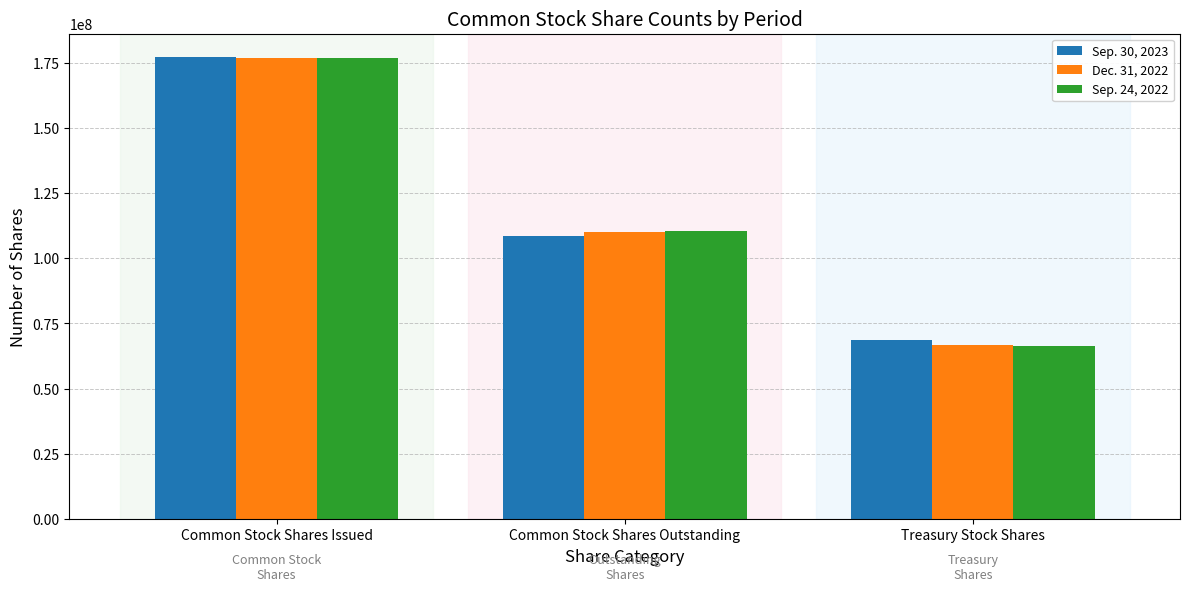

What is the label of the 2nd bar from the right?

Common Stock Shares Outstanding